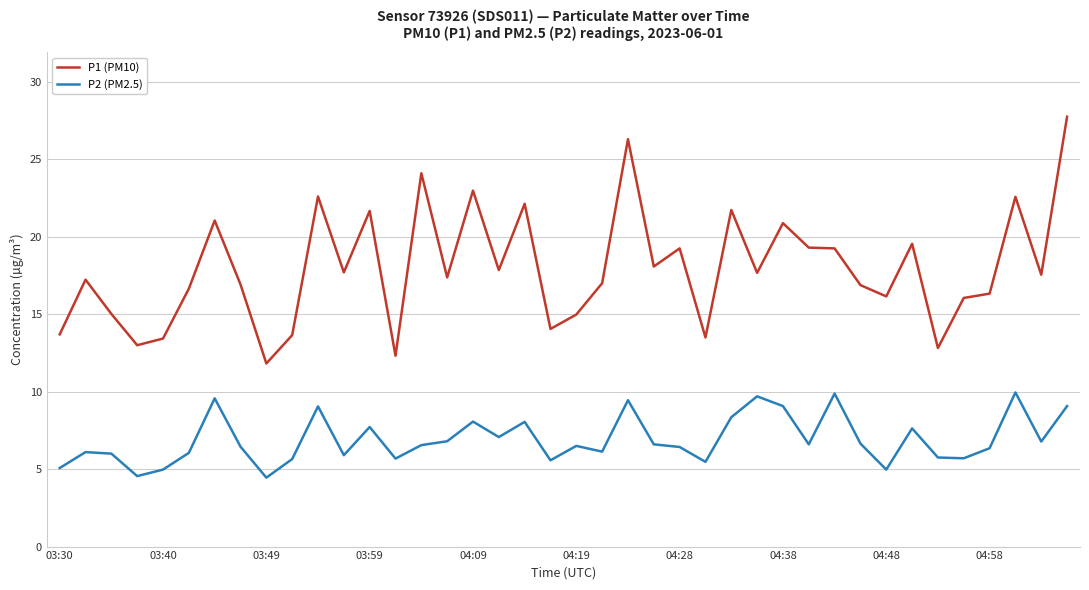

Rank the series by their average value, from lowest to highest.

P2 (PM2.5), P1 (PM10)